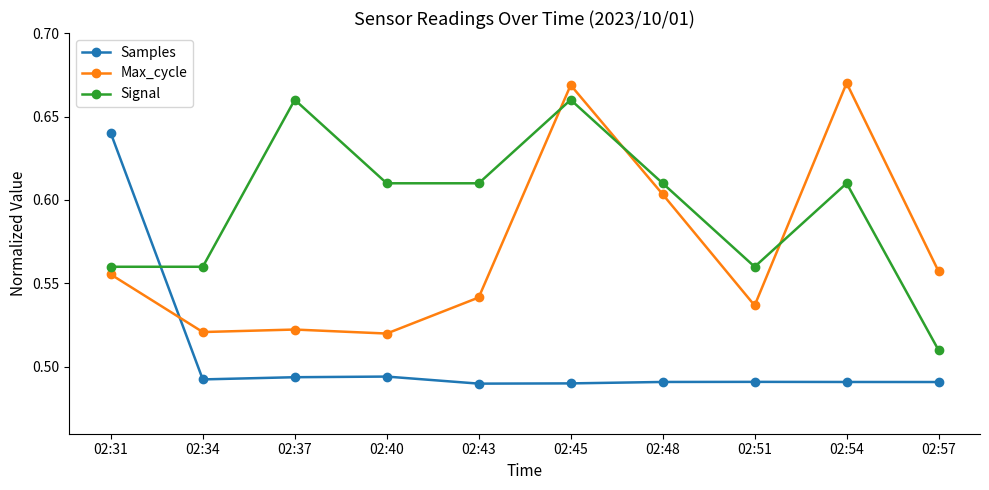

What are all the series names shown in the legend?

Samples, Max_cycle, Signal